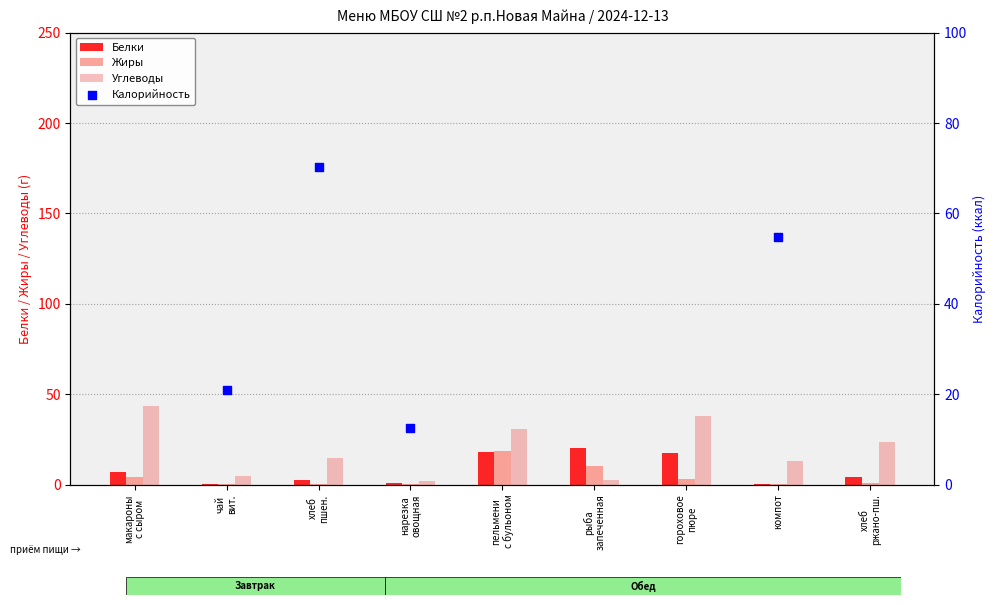

Which series has the largest total across all categories?

Калорийность